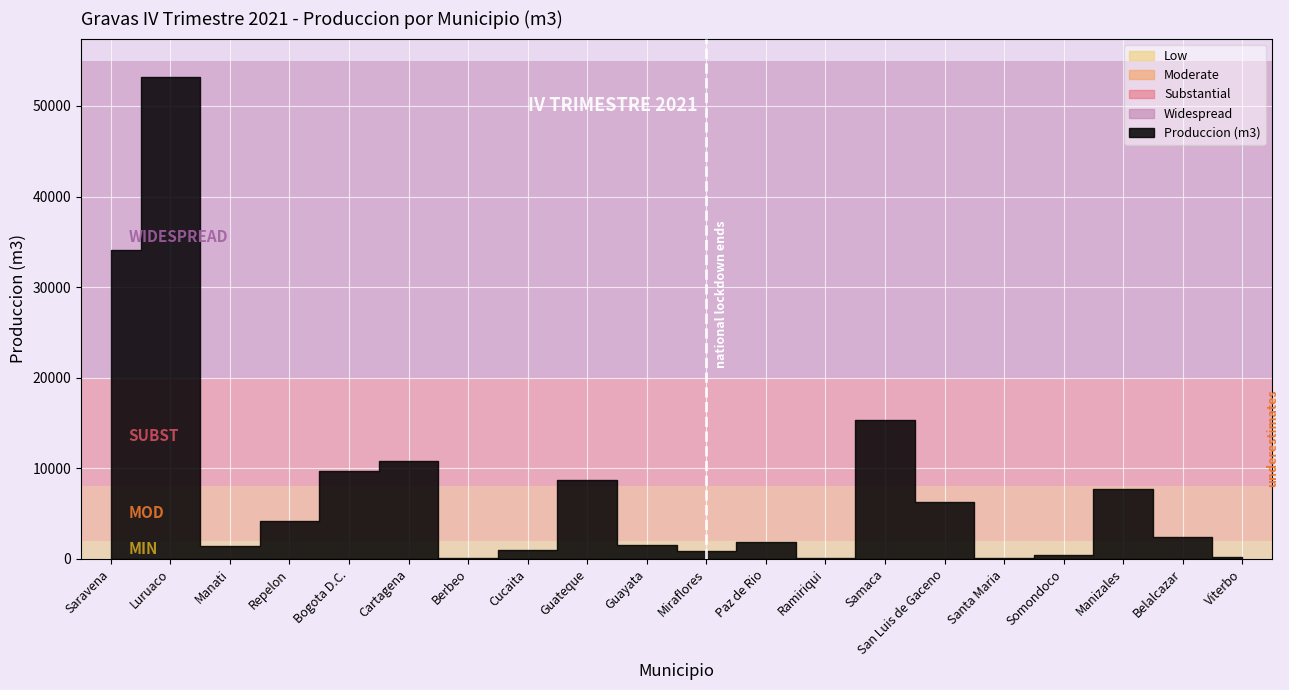

The value at Somondoco is 264.8. True or false?

False